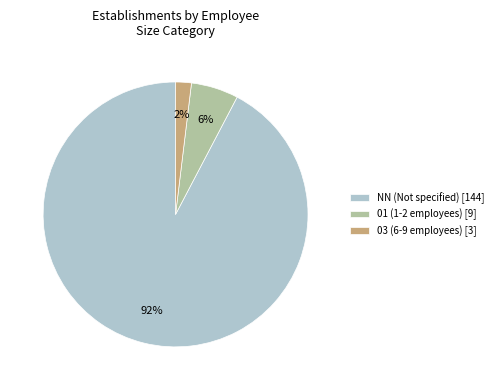

Which category has the smallest portion of the pie?

03 (6-9 employees) [3]